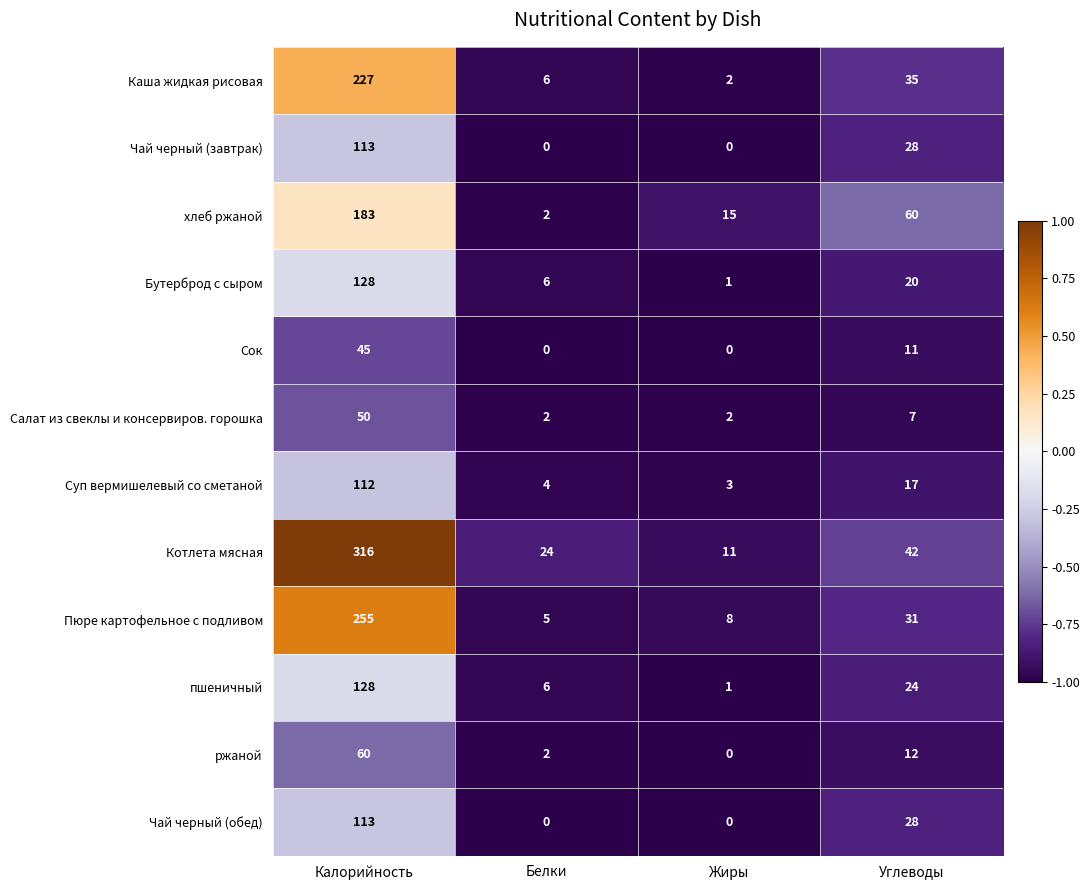

Which series has the largest total across all categories?

Котлета мясная